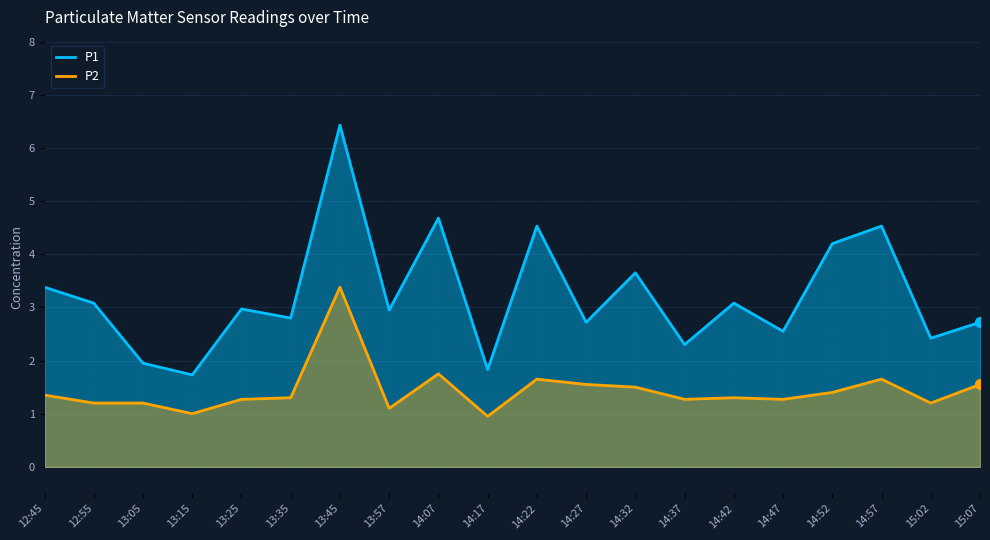

What is the total value across all series at 13:25?

4.2